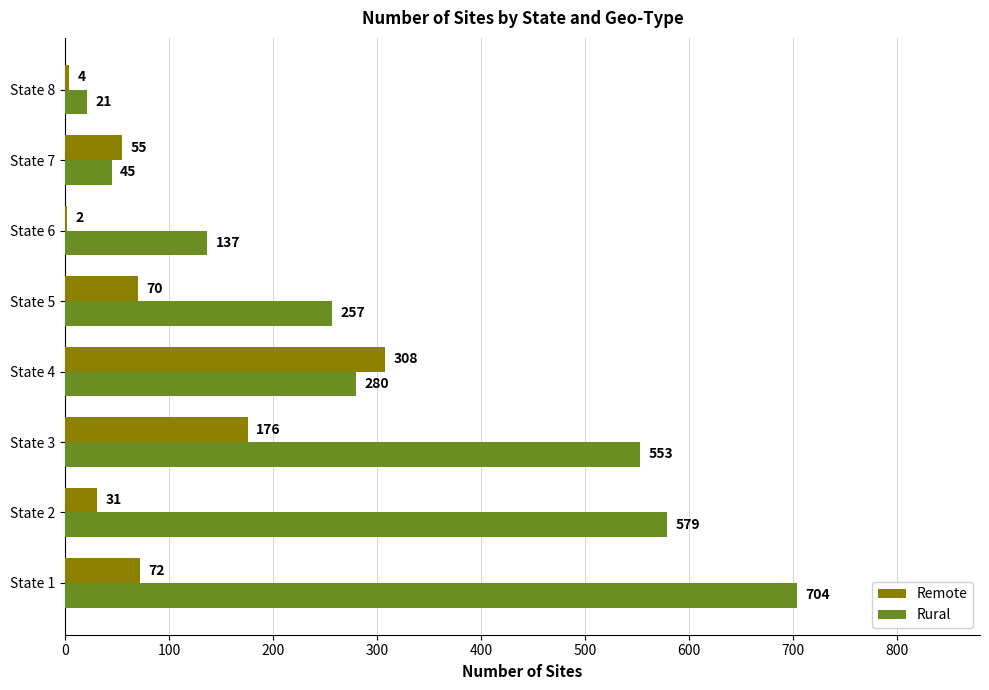

At which category does the chart reach its peak across all series?

State 1